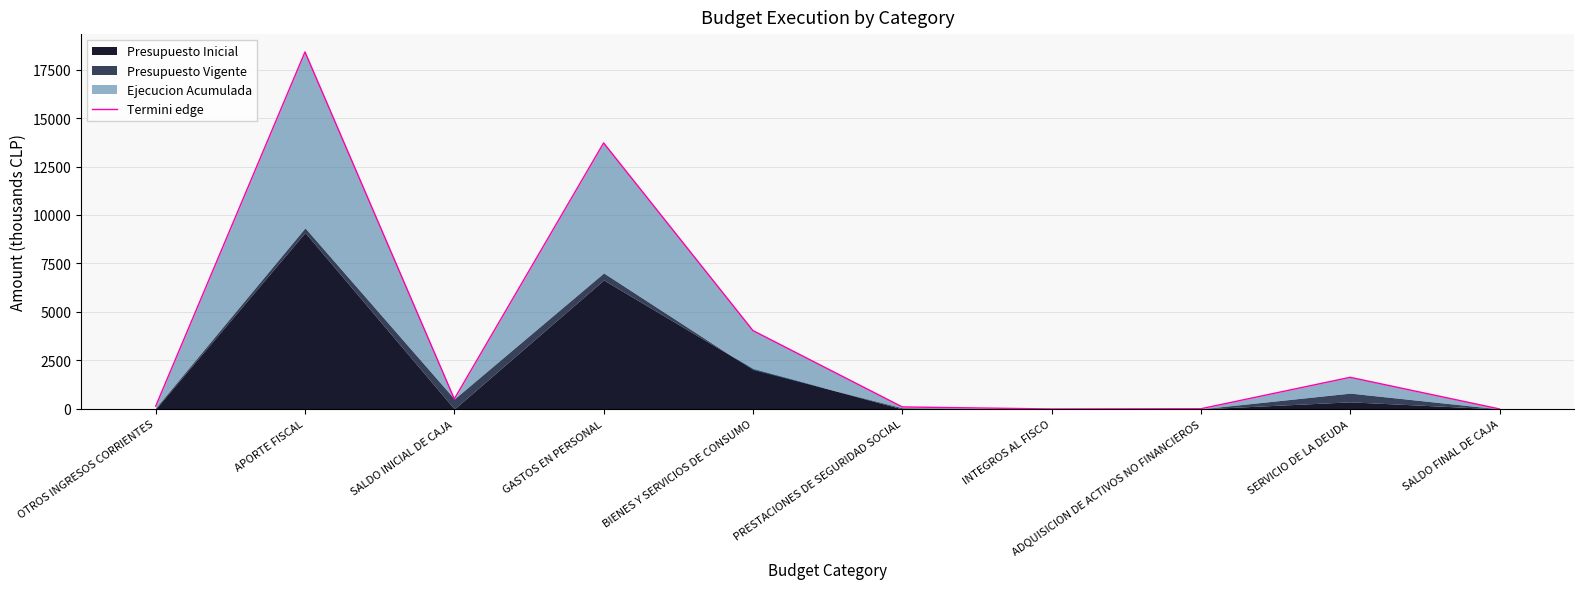

What is the difference between the maximum and minimum values?

18404.6